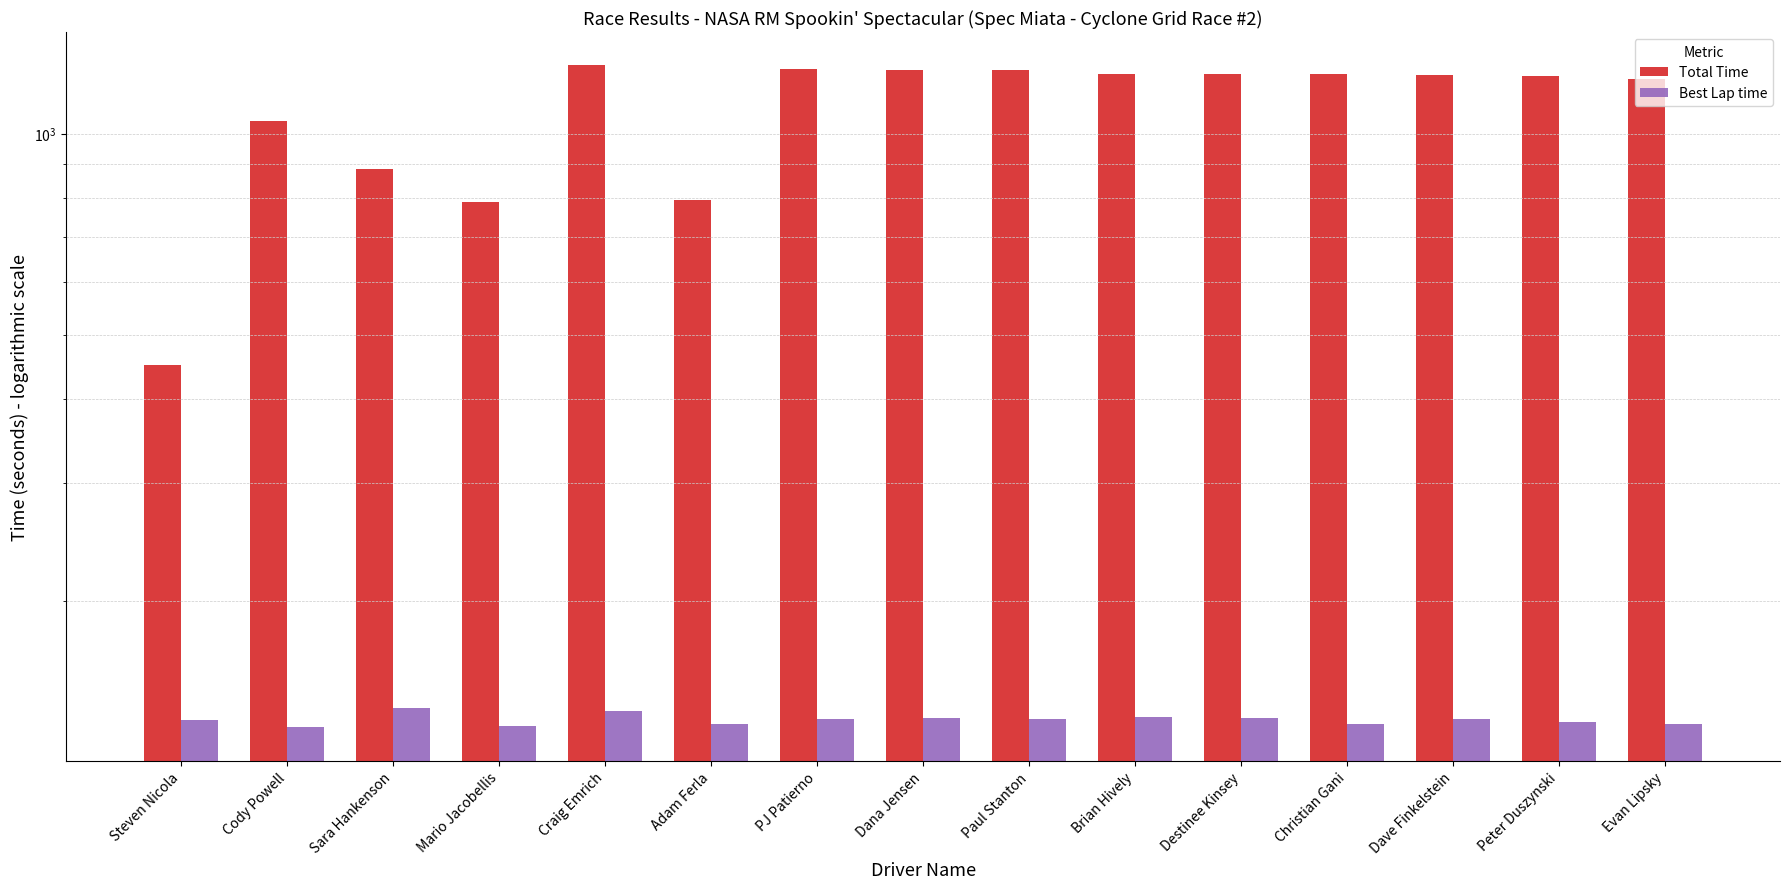

Which has a higher value, Craig Emrich or Christian Gani?

Craig Emrich